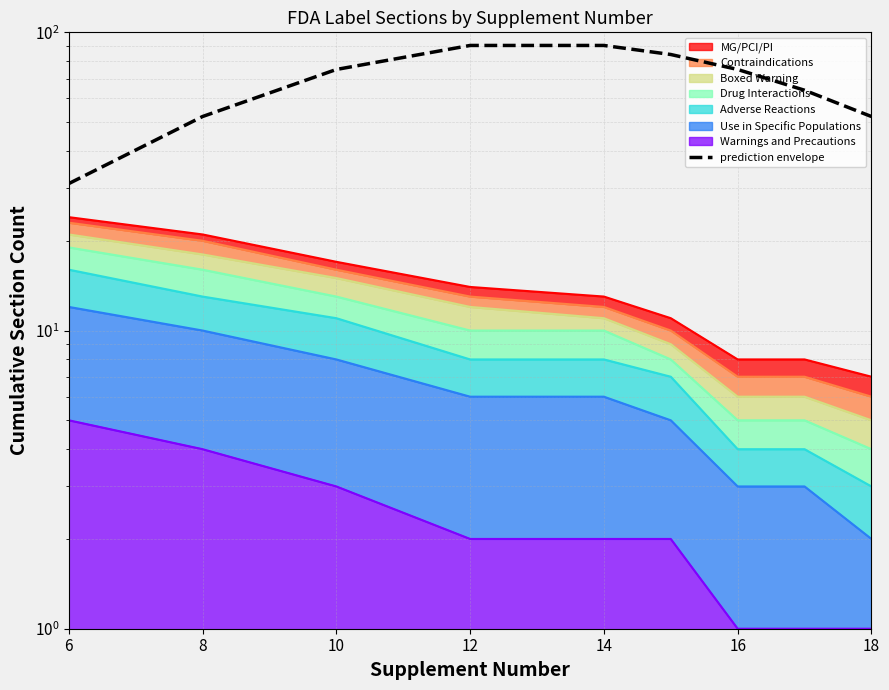

Does the chart display data point markers on the line(s)?

No